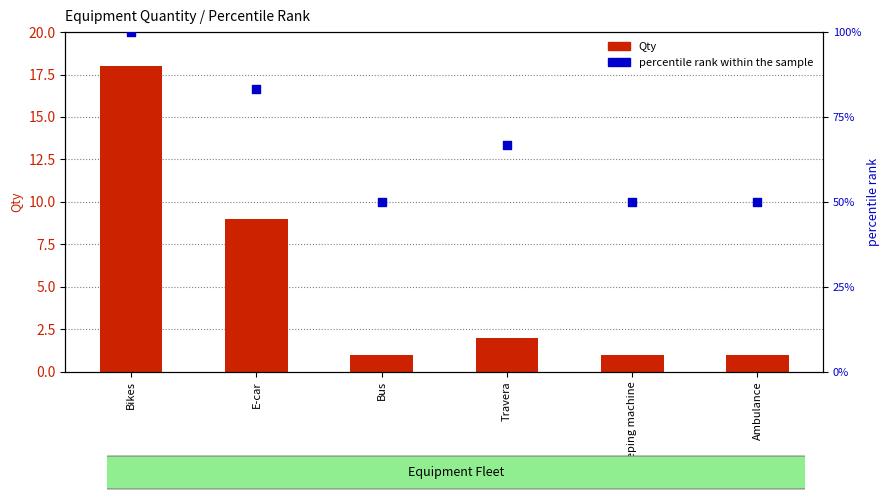

Which series has the widest spread of Y values?

percentile rank within the sample